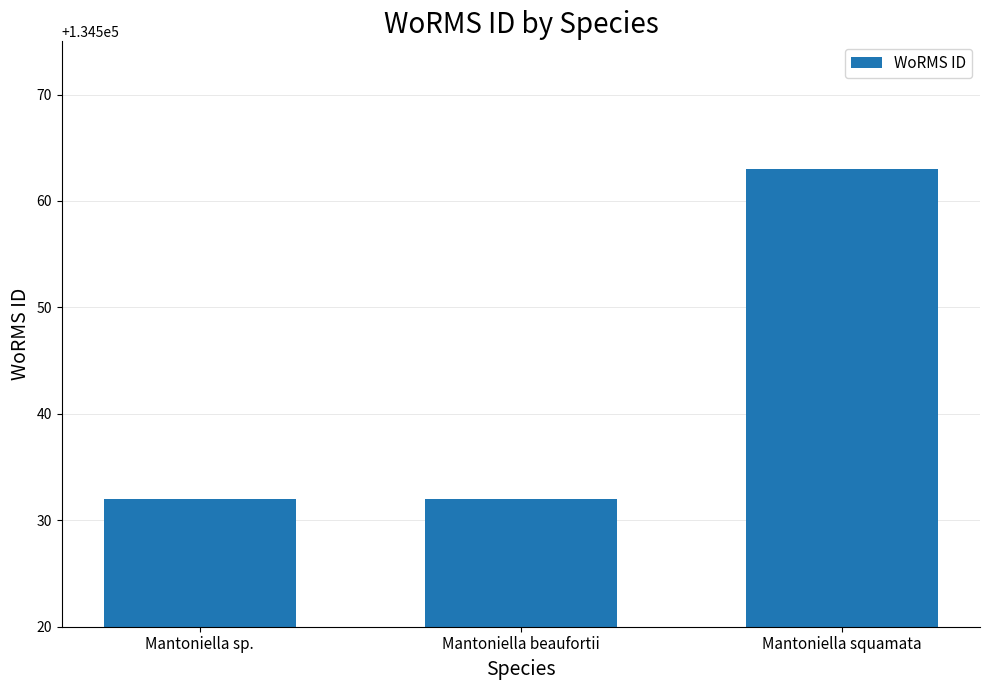

Reading left to right, what are all the values shown in this chart?

Mantoniella sp.=134532	Mantoniella beaufortii=134532	Mantoniella squamata=134563